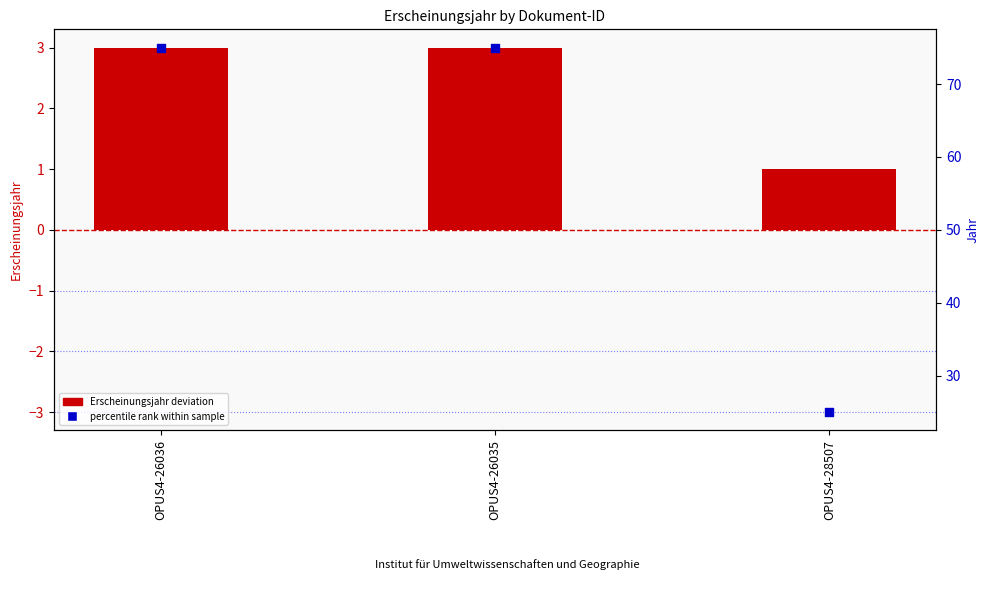

At which category is the sum across all series the highest?

OPUS4-26036